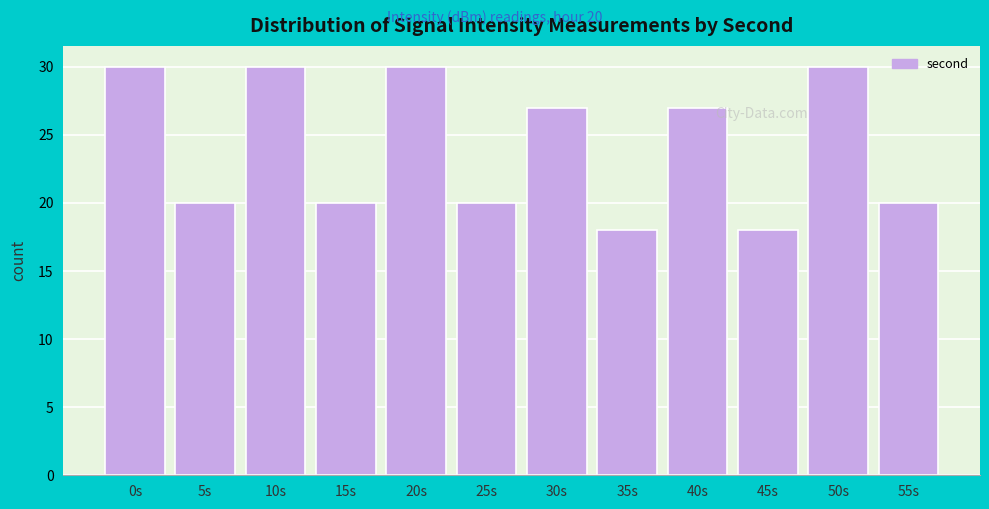

Reading left to right, extract all data points from this chart.

0s=30	5s=20	10s=30	15s=20	20s=30	25s=20	30s=27	35s=18	40s=27	45s=18	50s=30	55s=20